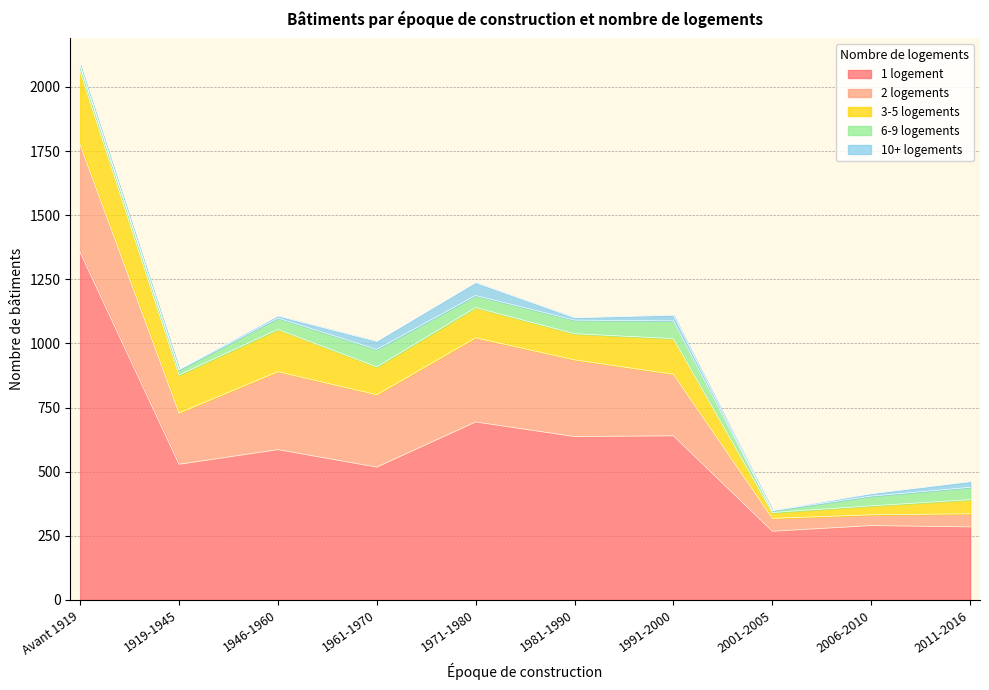

What is the label of the 7th point from the right?

1961-1970